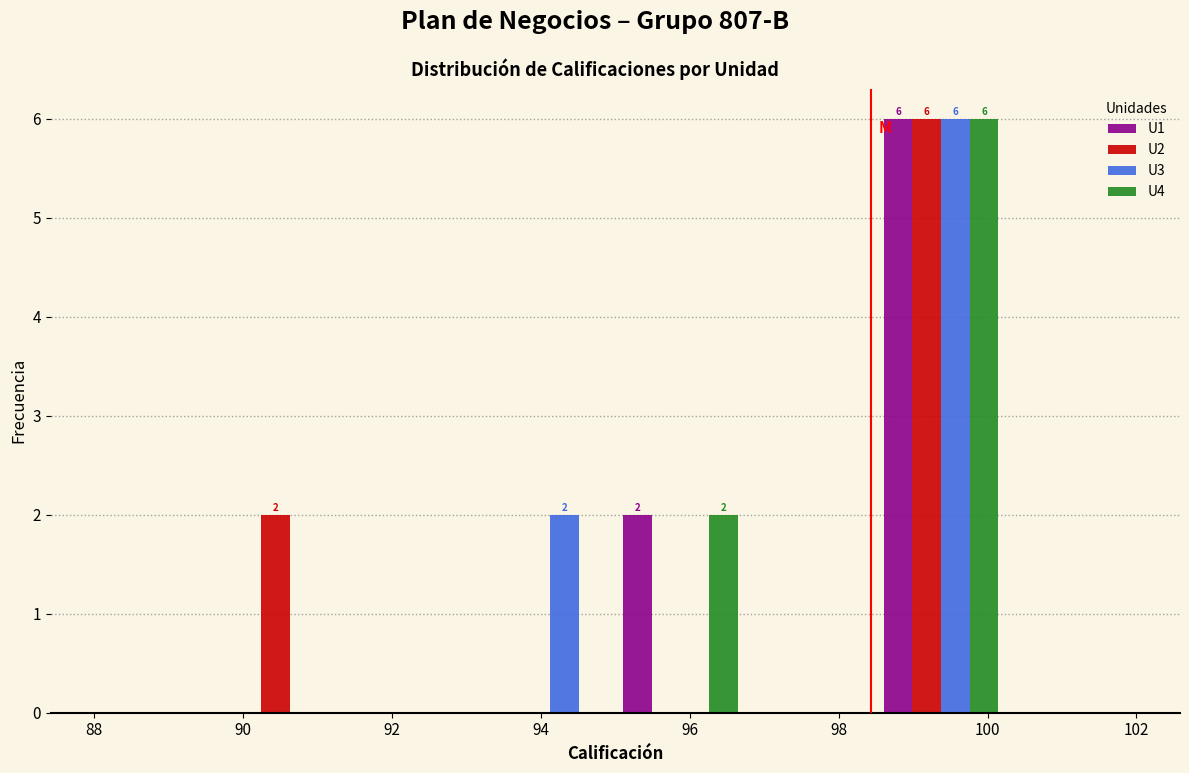

In the U2 series, which range on the x-axis has the tallest bar?

98.50 to 100.25